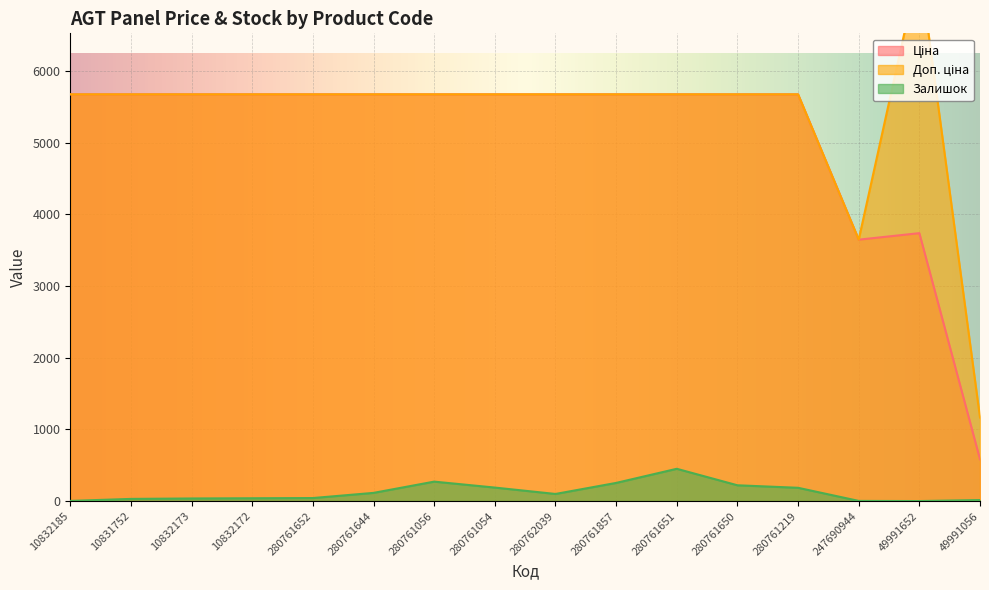

How many data points in Залишок are less than 99?

8